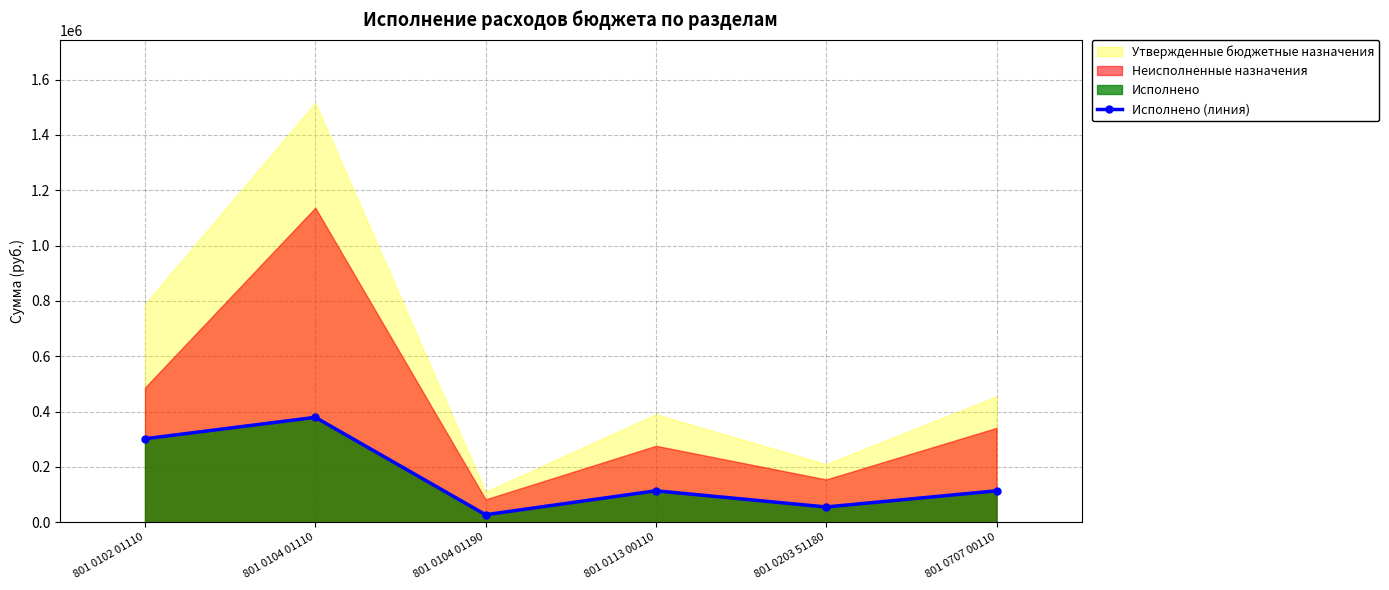

What is the smallest value displayed?

27184.1